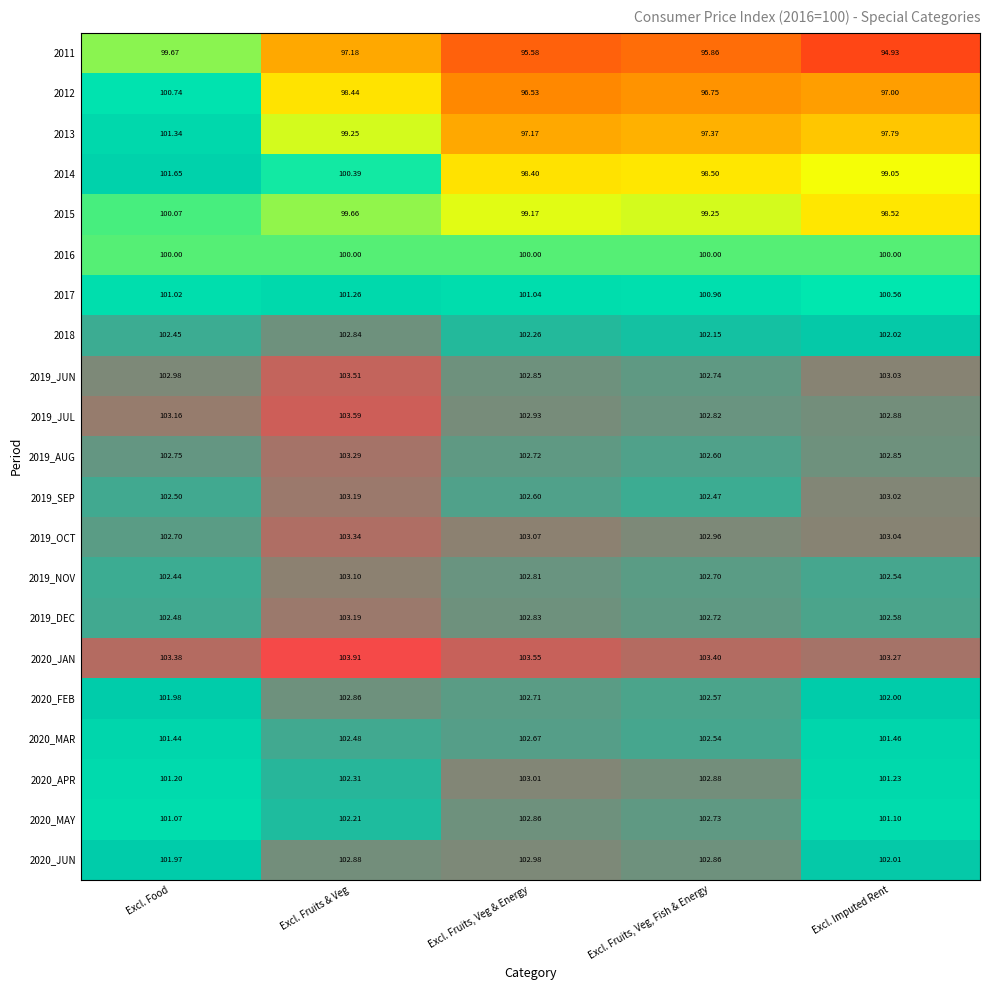

What is the difference between the highest and lowest values at Excl. Food?

3.7